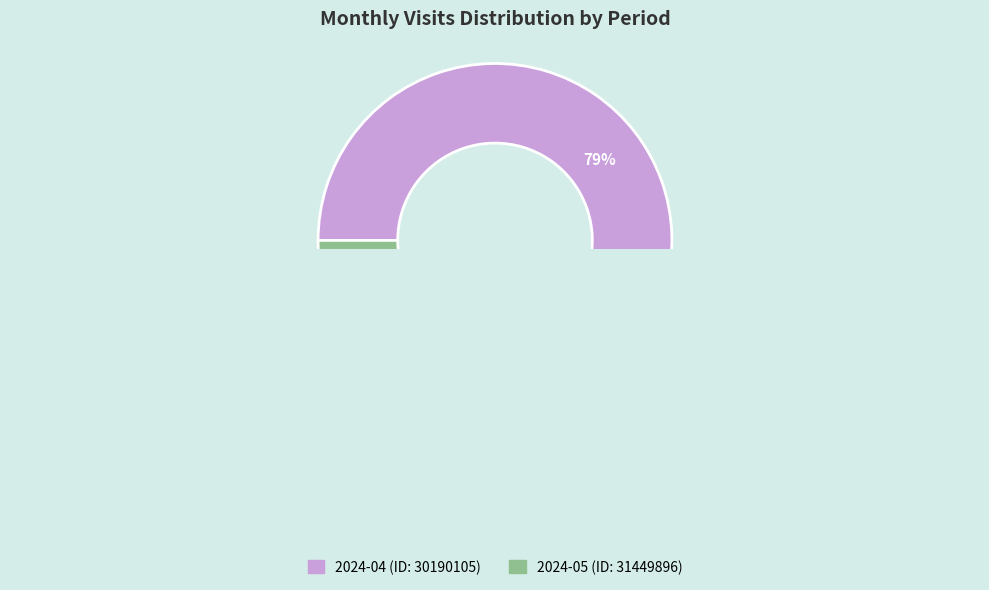

To the nearest percent, what is the difference between the largest and smallest slice percentages?

58%